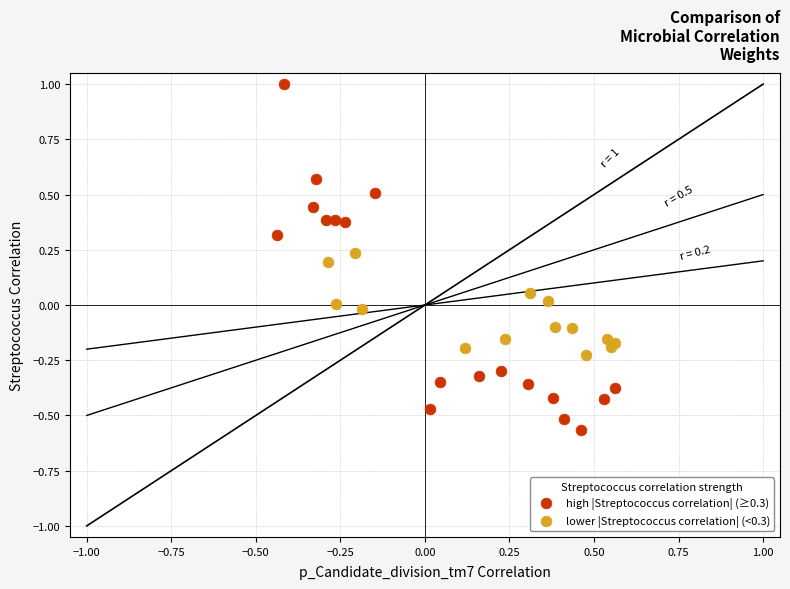

What are all the series names shown in the legend?

high |Streptococcus correlation| (≥0.3), lower |Streptococcus correlation| (<0.3)